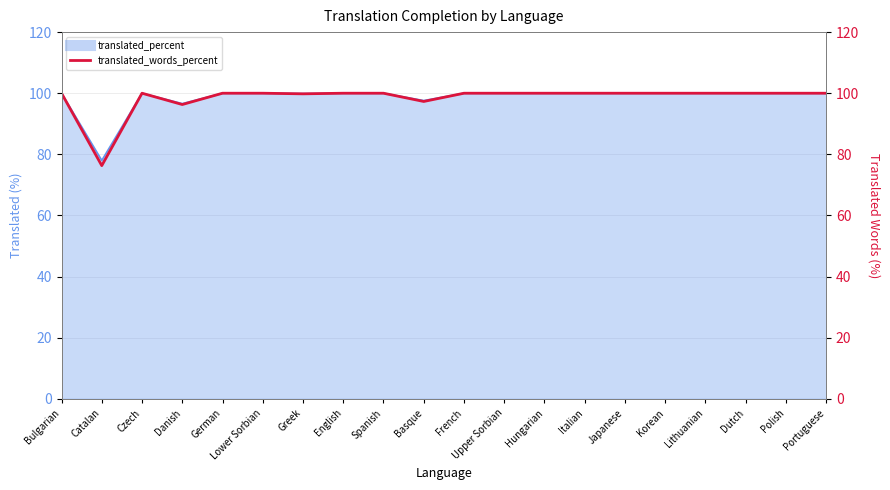

List the labels in order of value, largest first.

Bulgarian, Czech, German, Lower Sorbian, English, Spanish, French, Upper Sorbian, Hungarian, Italian, Japanese, Korean, Lithuanian, Dutch, Polish, Portuguese, Greek, Basque, Danish, Catalan